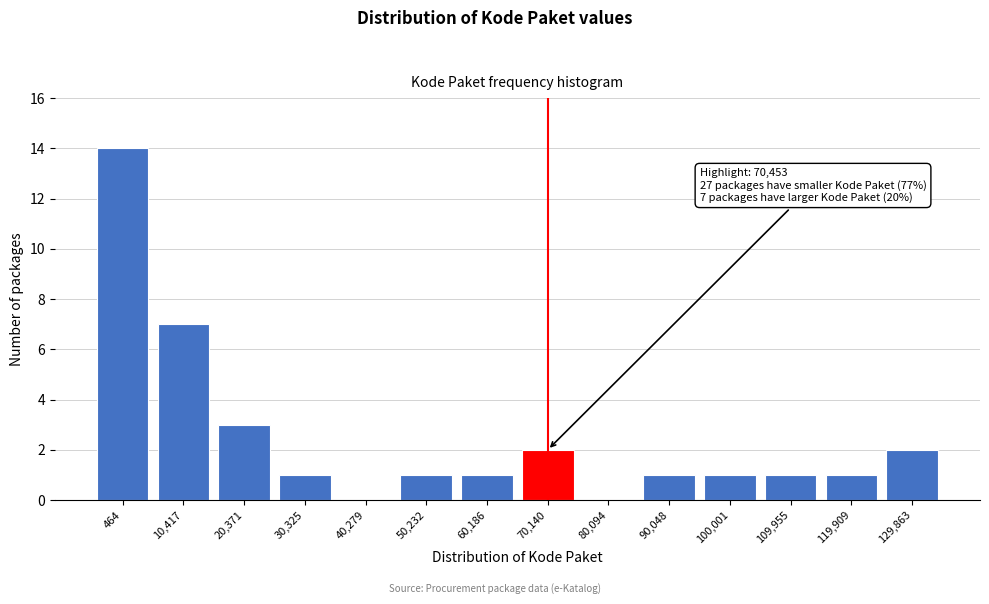

Reading left to right, extract all data points from this chart.

464=14	10,417=7	20,371=3	30,325=1	40,279=0	50,232=1	60,186=1	70,140=2	80,094=0	90,048=1	100,001=1	109,955=1	119,909=1	129,863=2